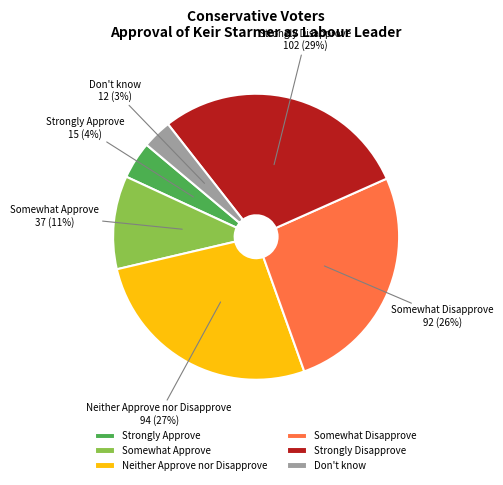

Which category has the smallest portion of the pie?

Don't know